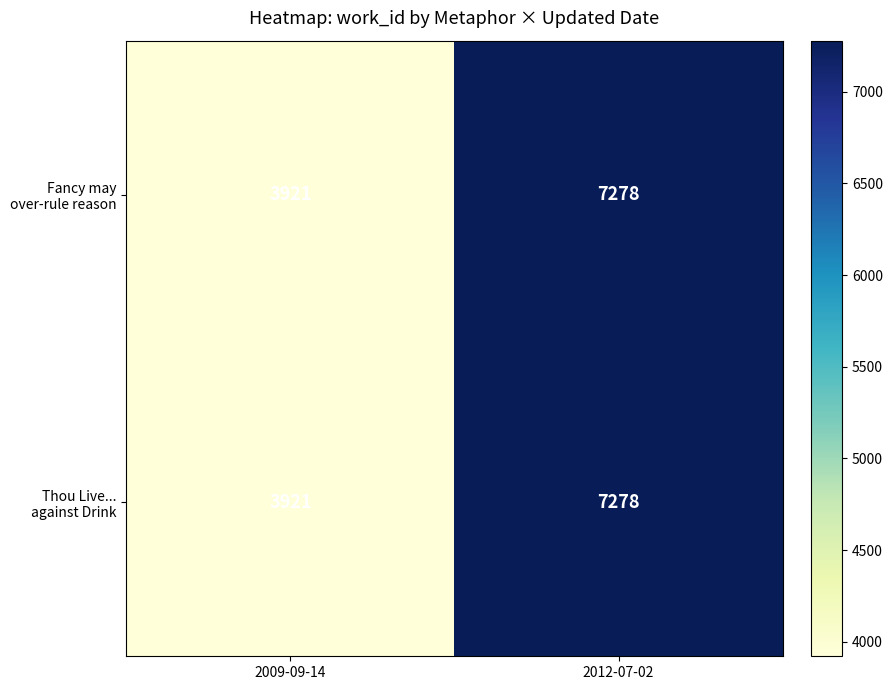

At which category is the sum across all series the highest?

2012-07-02